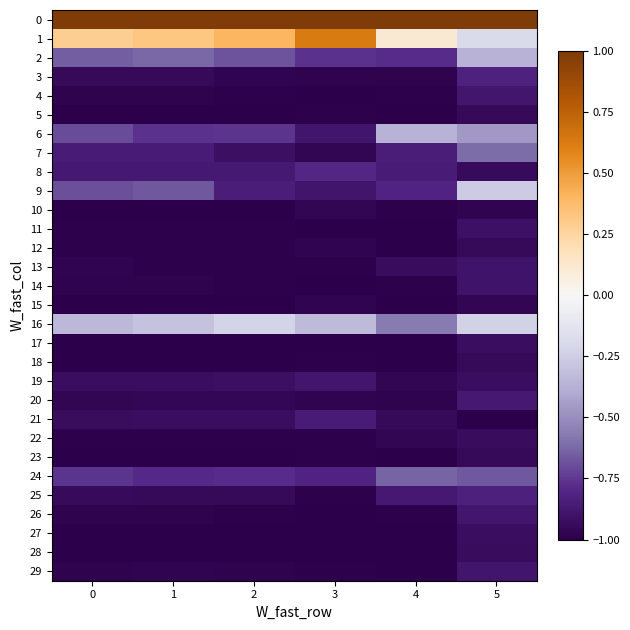

What is the maximum value shown in the chart?

1.0